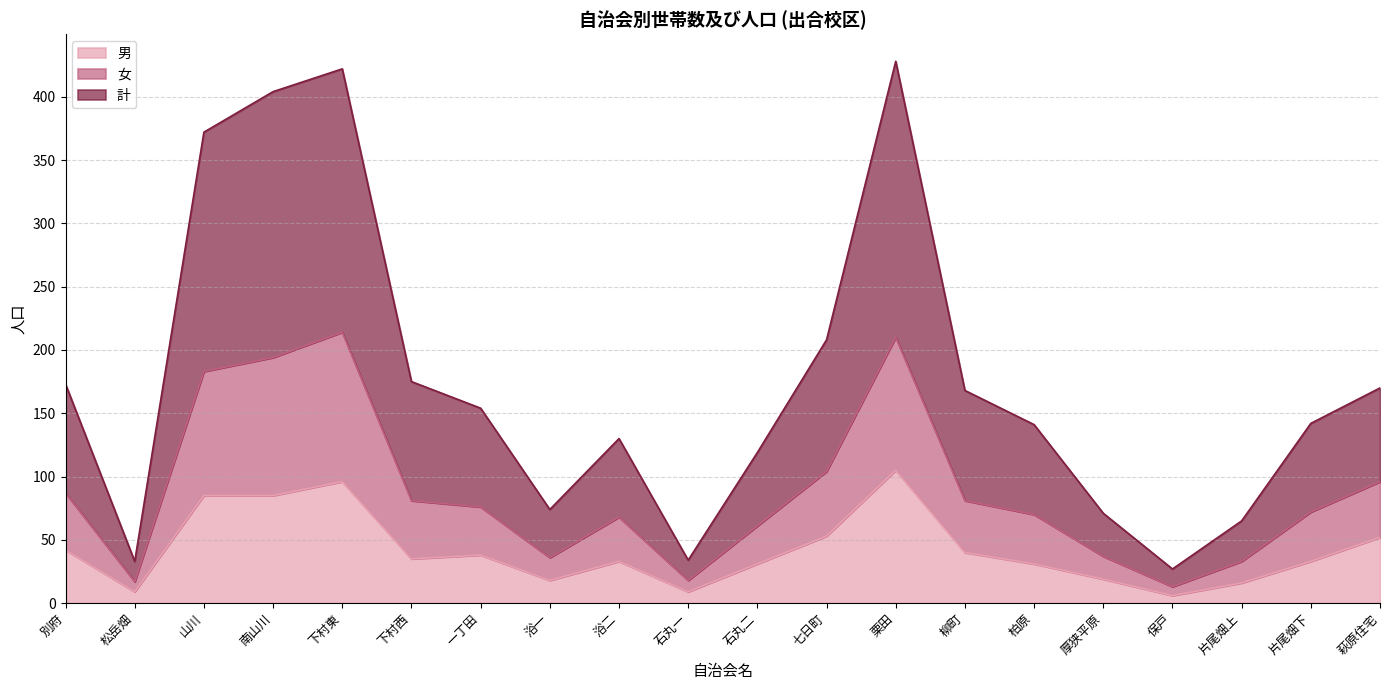

What is the highest value of the 男 series?

105